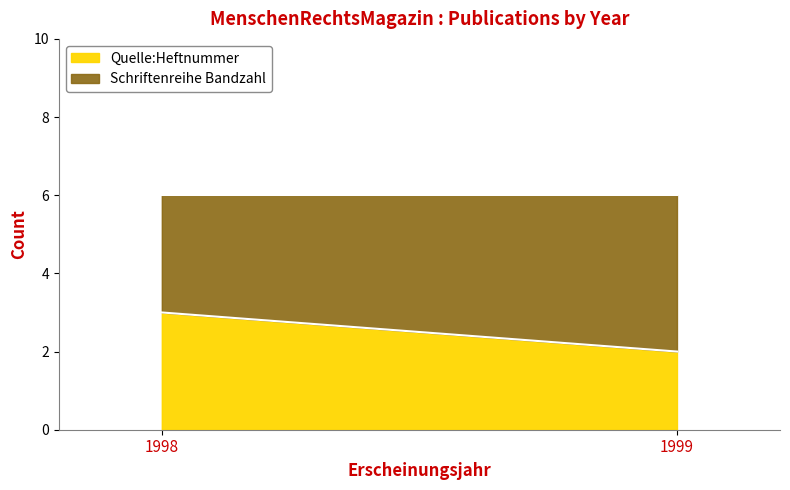

How many lines are shown in the chart?

2